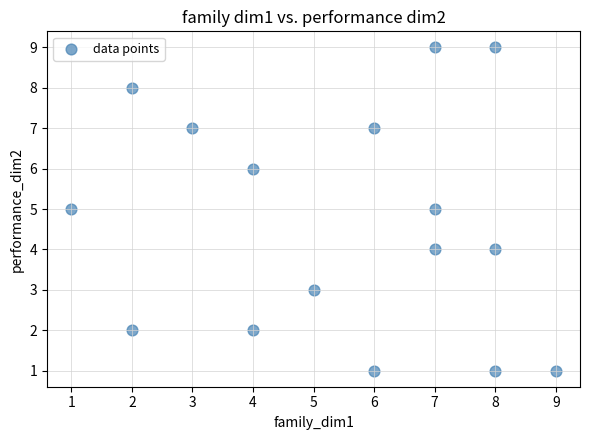

What is the range of Y values (max minus min)?

8